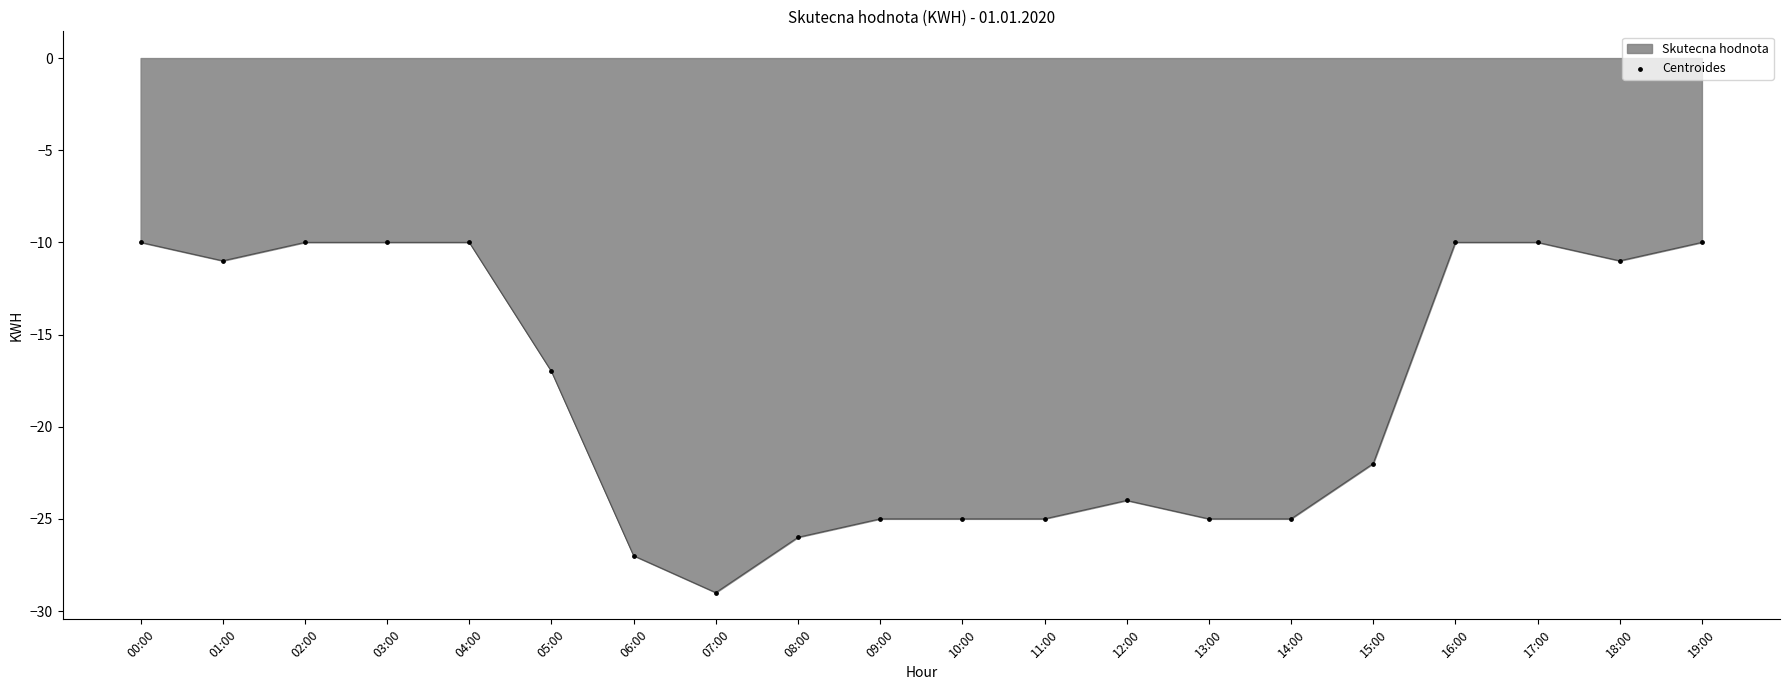

Which has a higher value, 16:00 or 12:00?

16:00